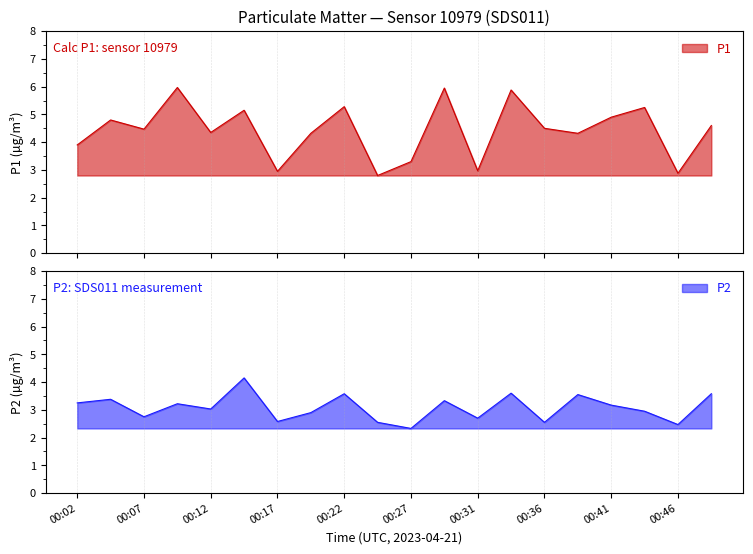

The P2 series shows 3.6 at 00:17. True or false?

False